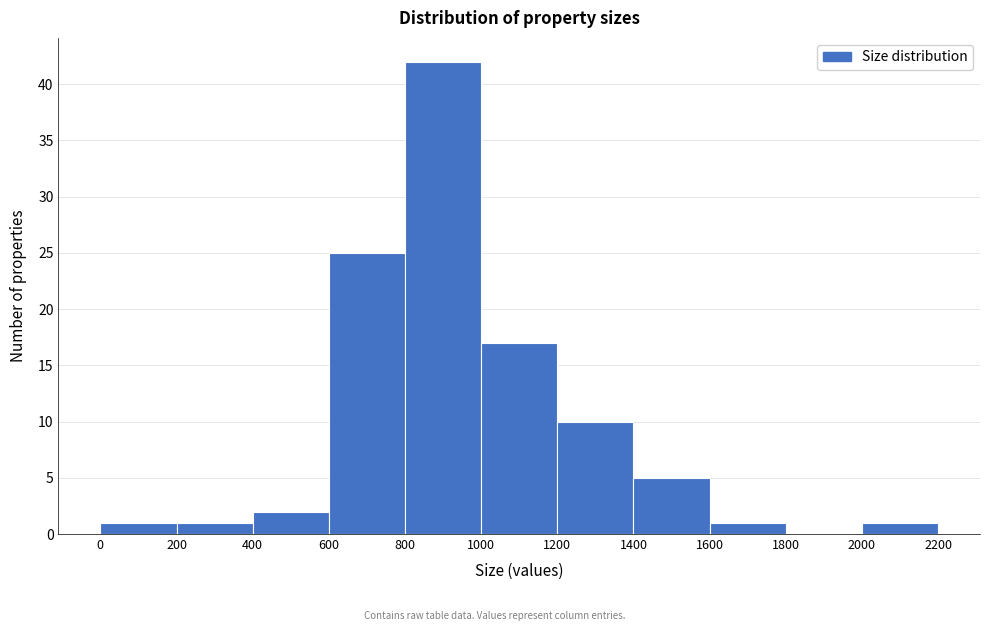

How tall is the bar that spans 0 to 200 on the x-axis? The values are not printed on the chart, so give them approximately, as read against the axis.

1